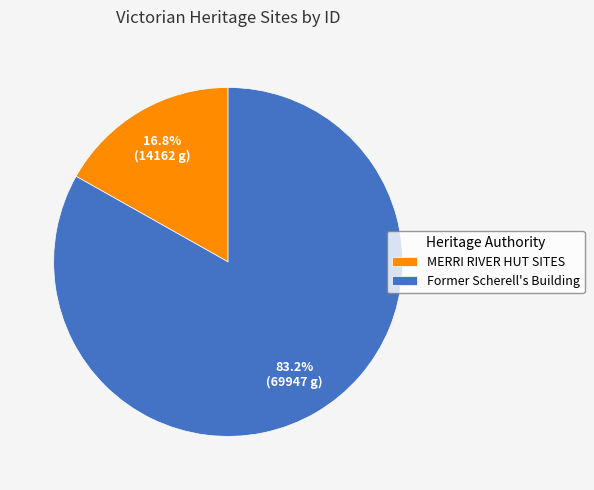

Which has a higher value, Former Scherell's Building or MERRI RIVER HUT SITES?

Former Scherell's Building